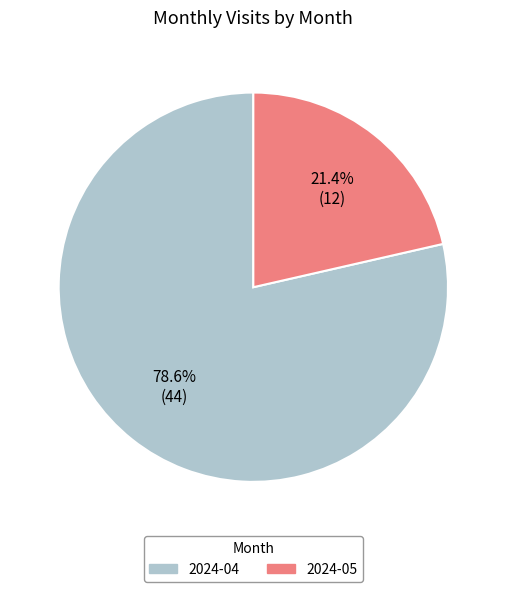

Which category has the biggest portion of the pie?

2024-04